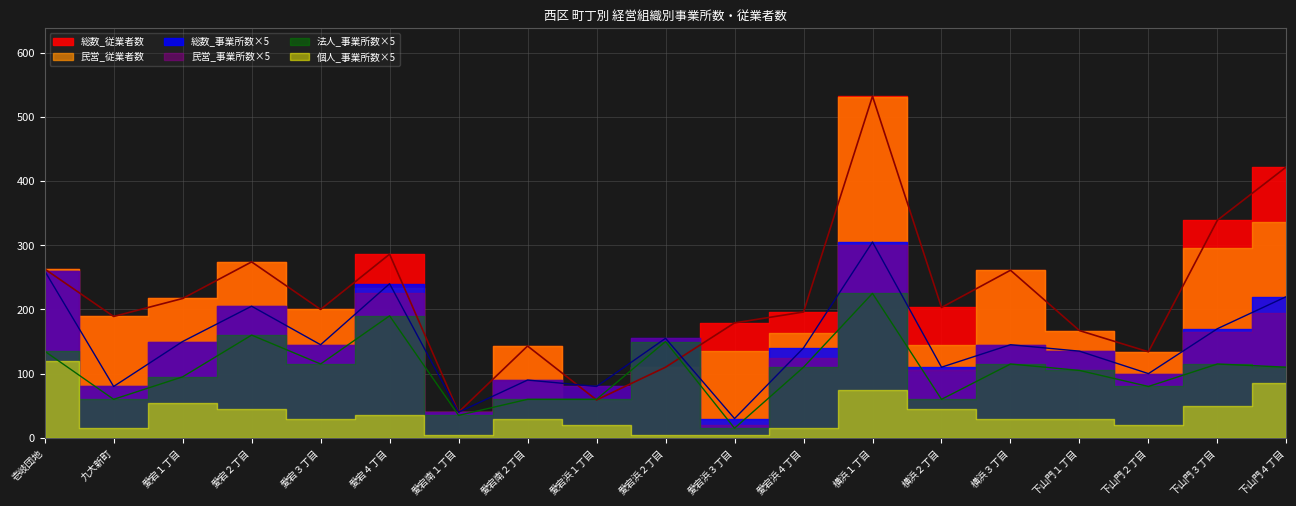

The 総数_事業所数 series shows 305 at 横浜１丁目. True or false?

True